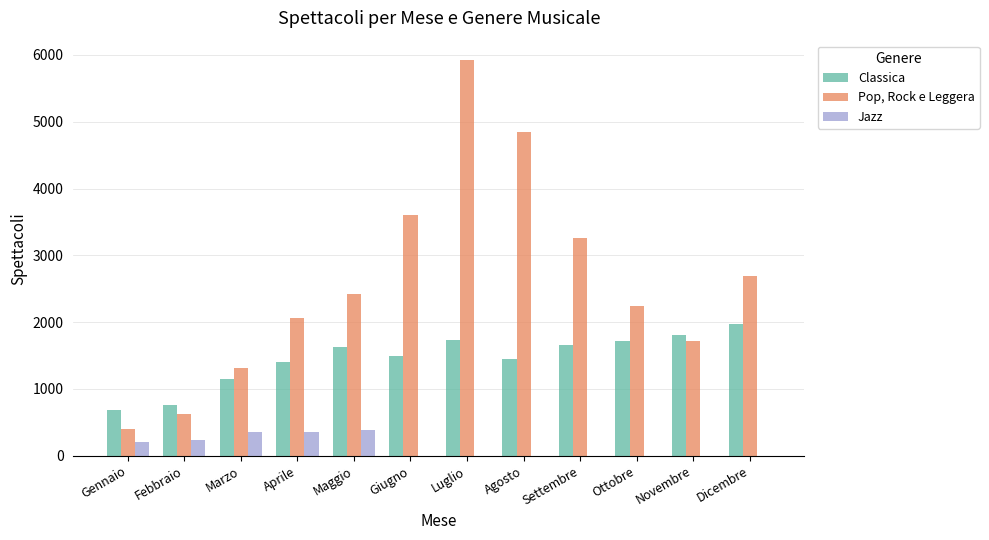

True or false: Classica has a value of 2512 at Aprile.

False